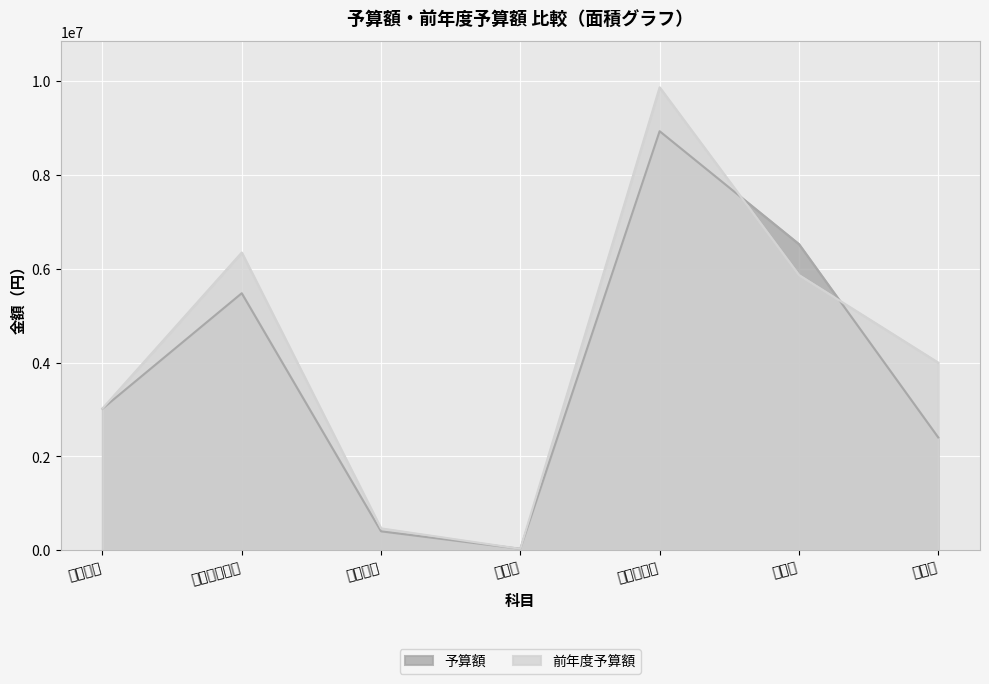

The 予算額 series shows 31340 at 雑収益. True or false?

True